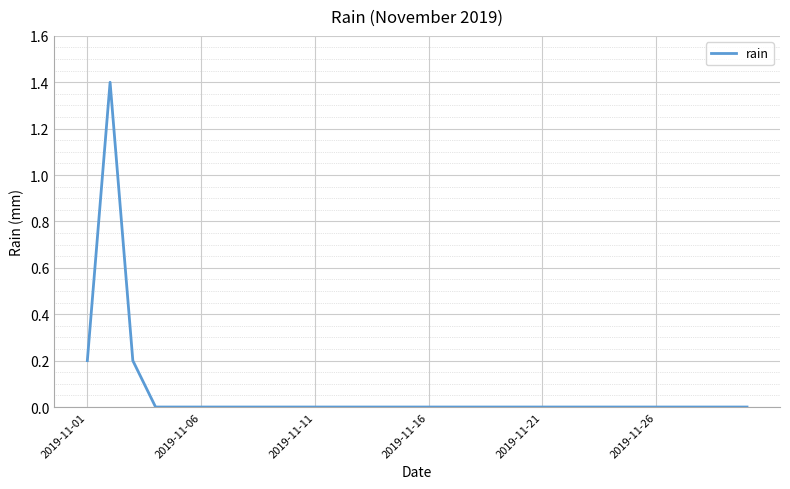

What is the sum of all values?

1.8